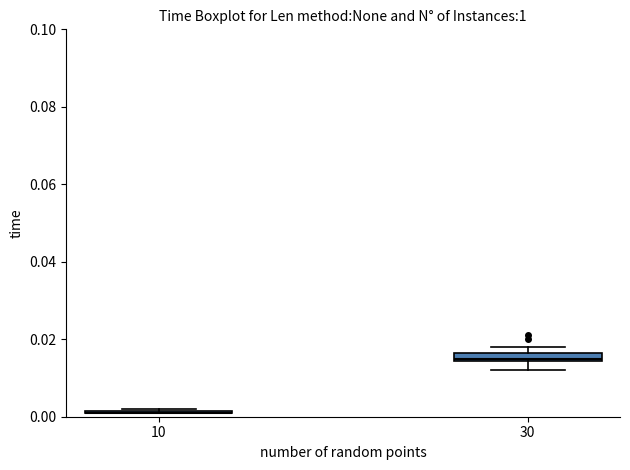

Where is the upper edge of the box at x = 30 on the y-axis? The values are not printed on the chart, so give them approximately, as read against the axis.

0.016